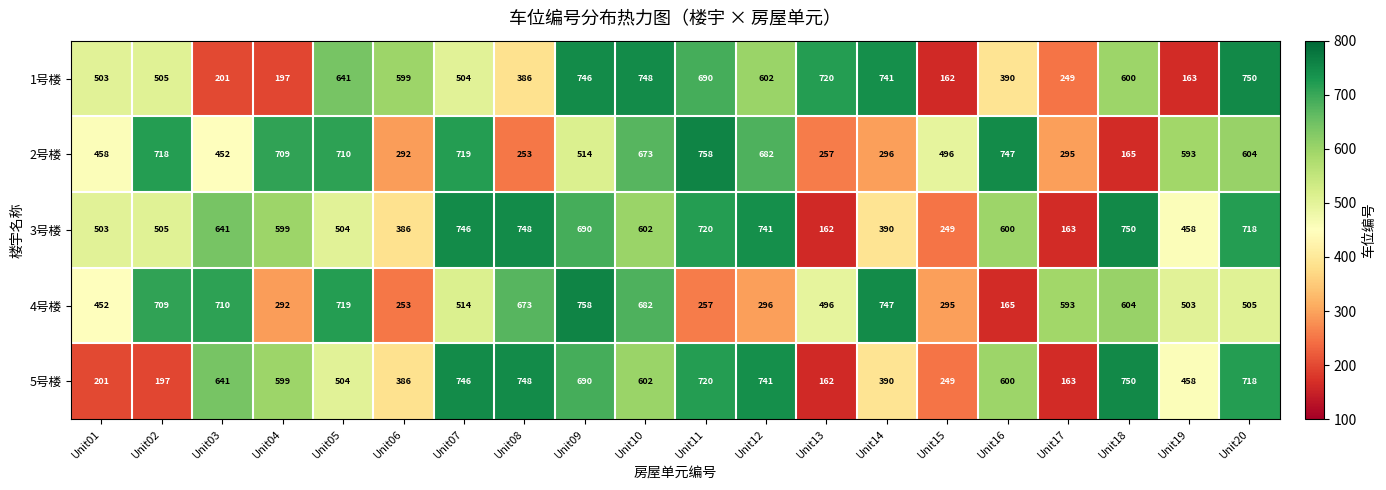

What is the difference between the highest and lowest values at Unit04?

512